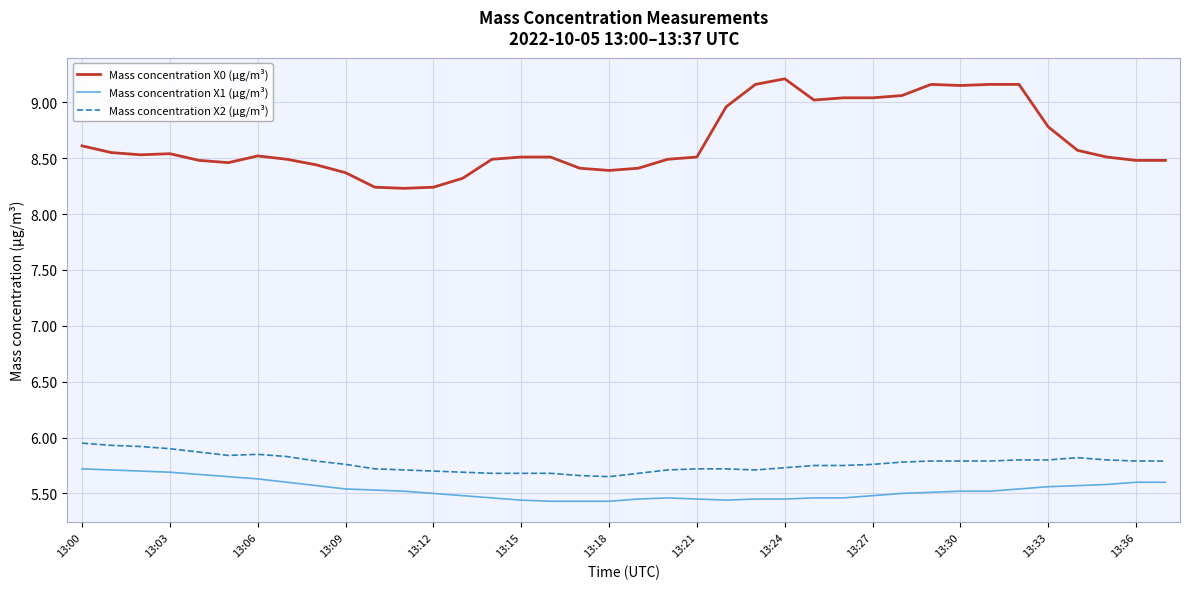

Which series has the largest range (max minus min)?

Mass concentration X0 (μg/m³)